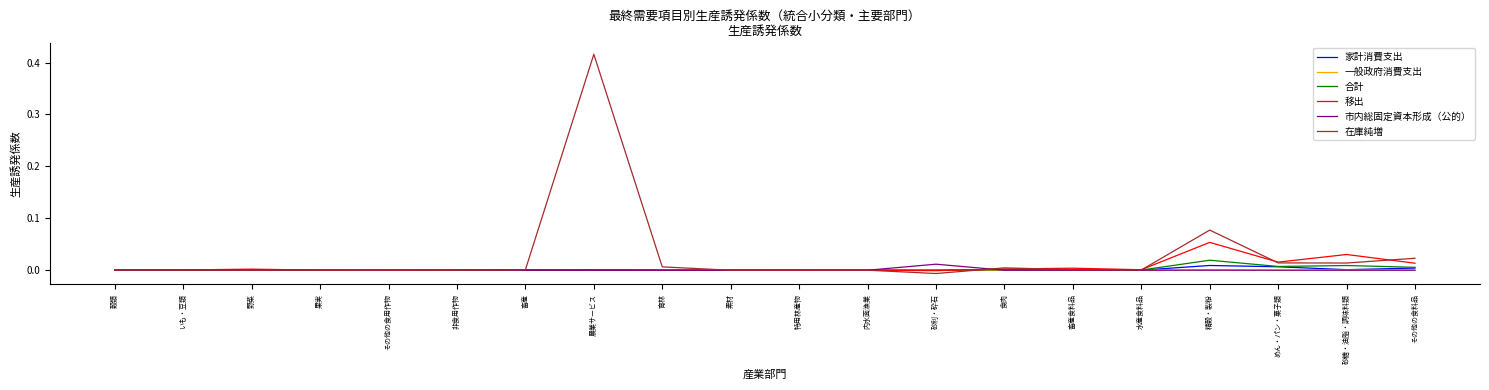

True or false: 合計 has a value of 0.0 at 果実.

True